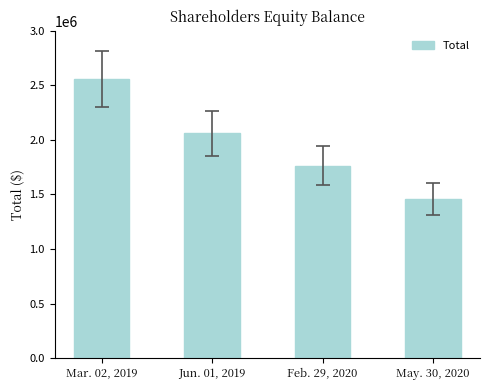

How many data points are less than 2061994?

2